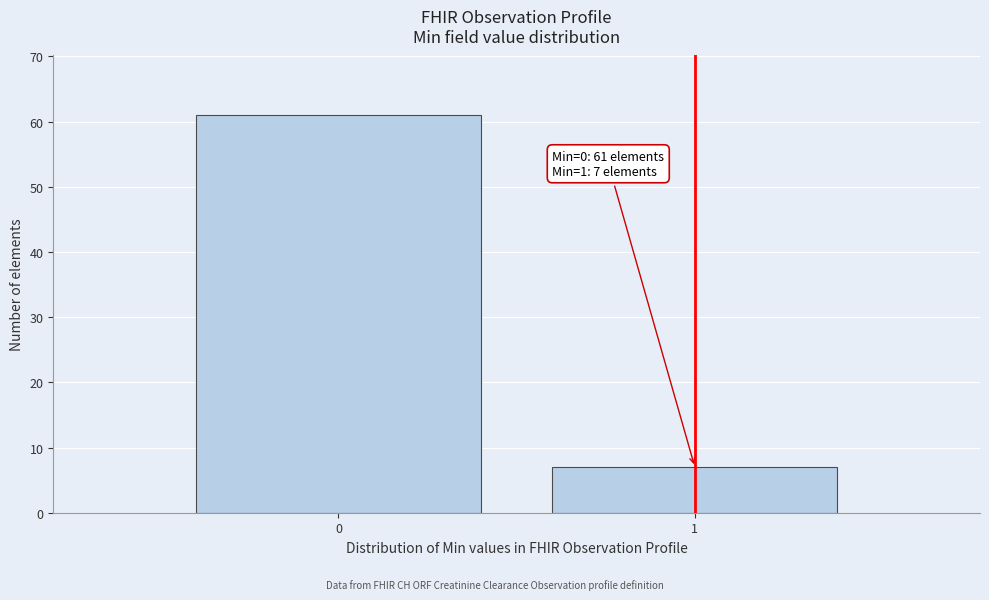

Reading left to right, extract all data points from this chart.

0=61	1=7